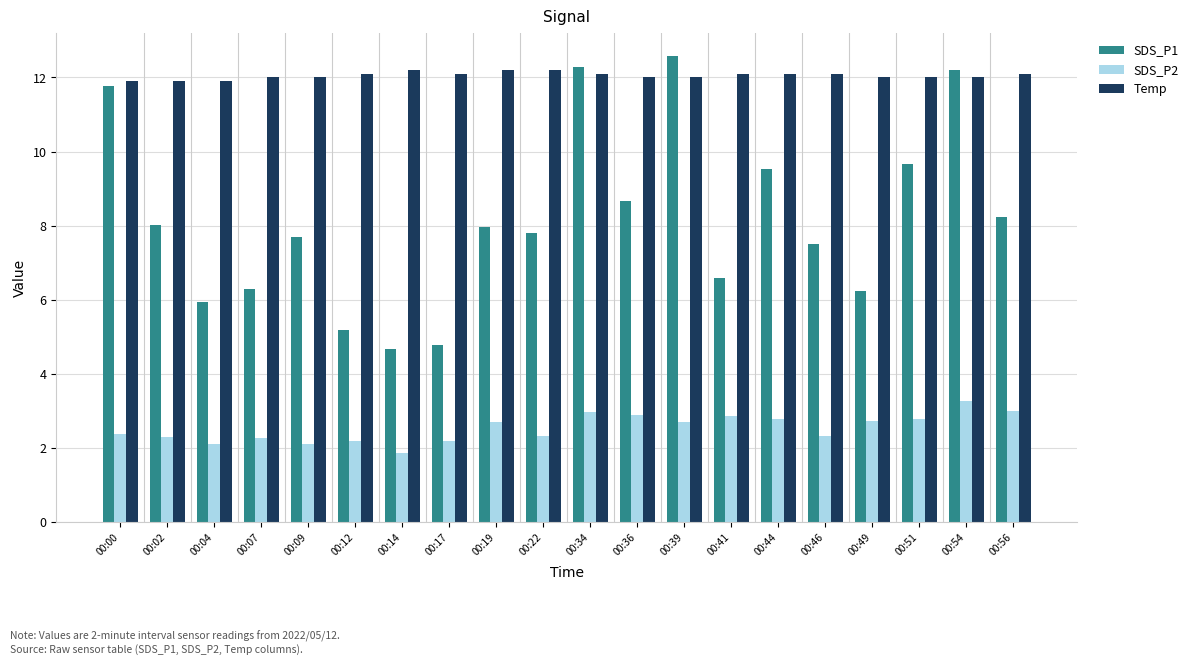

Rank the series by their maximum value, from highest to lowest.

SDS_P1, Temp, SDS_P2